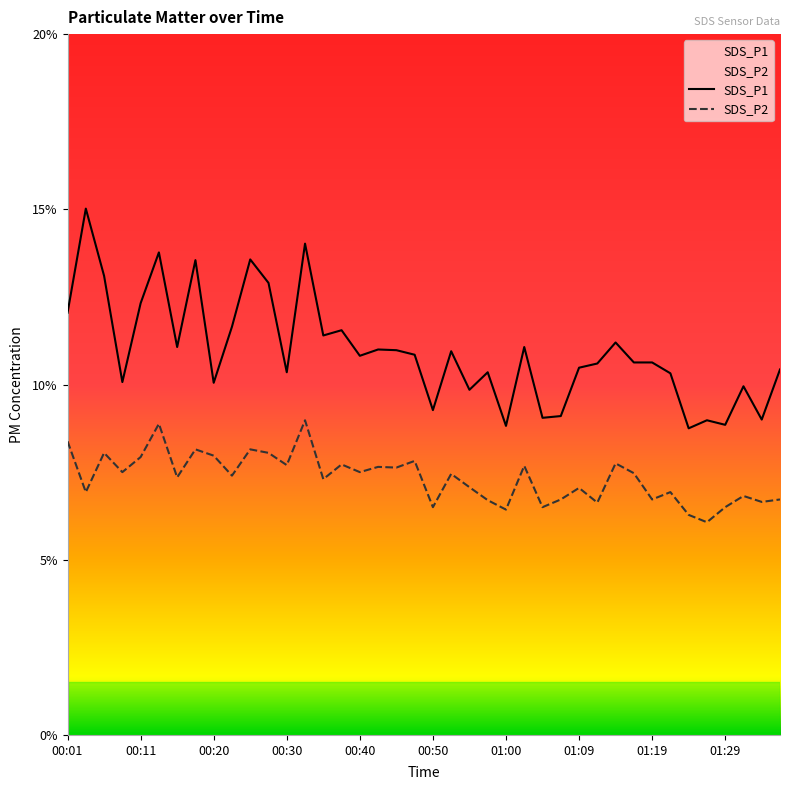

What is the average value of the SDS_P2 series?

7.3